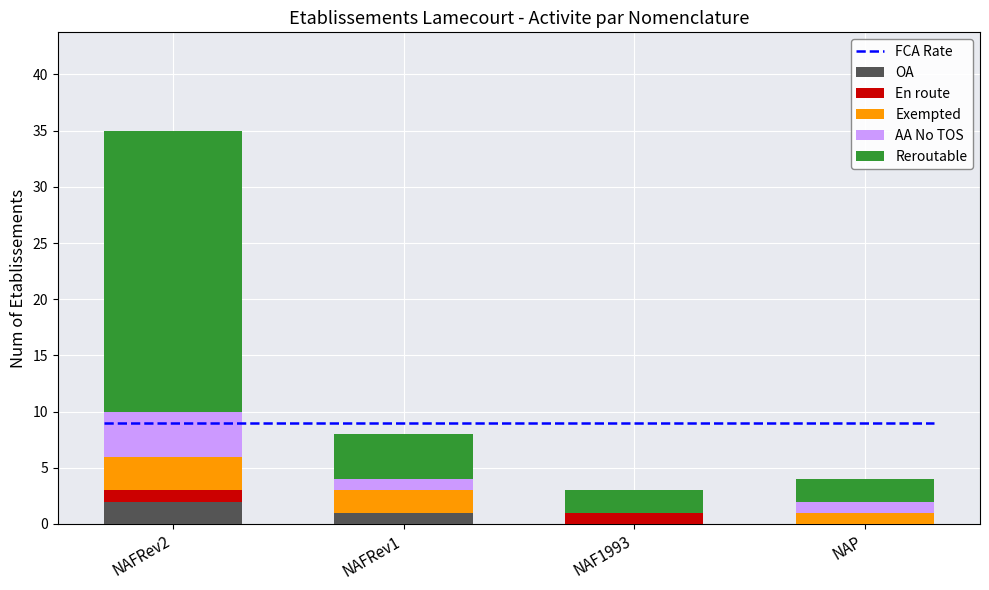

Is it true that AA No TOS equals -2 at NAF1993?

False